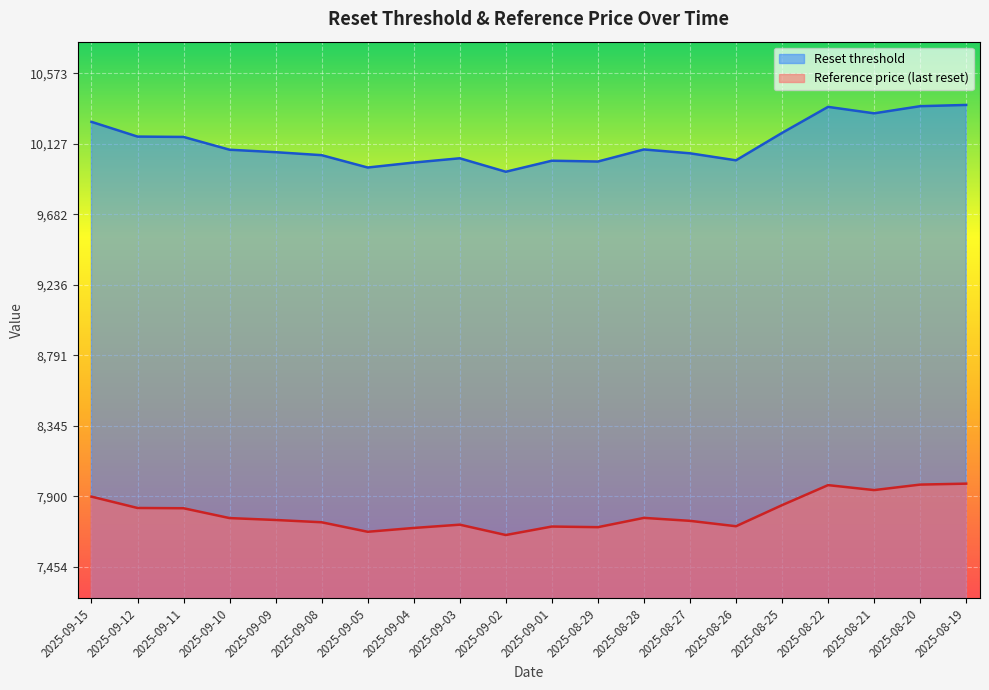

What are all the series names shown in the legend?

Reset threshold, Reference price (last reset)